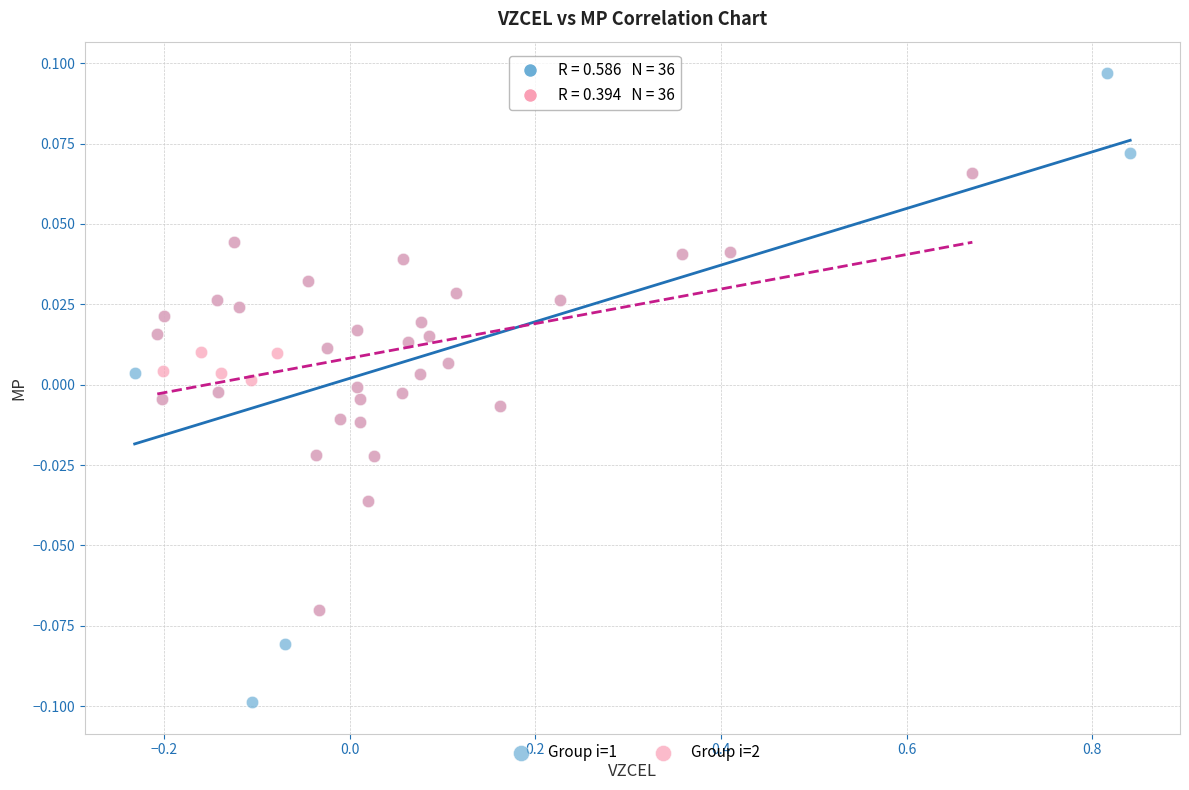

Which series has the largest Y range (max minus min)?

Group i=1